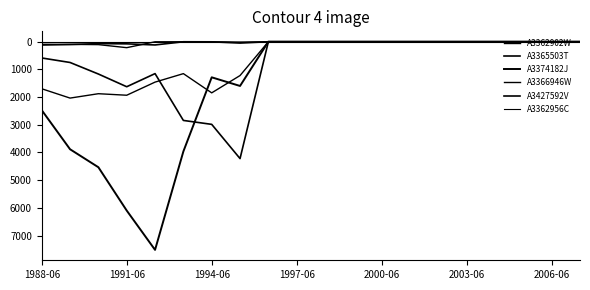

True or false: A3374182J and A3362902W intersect in this chart.

False